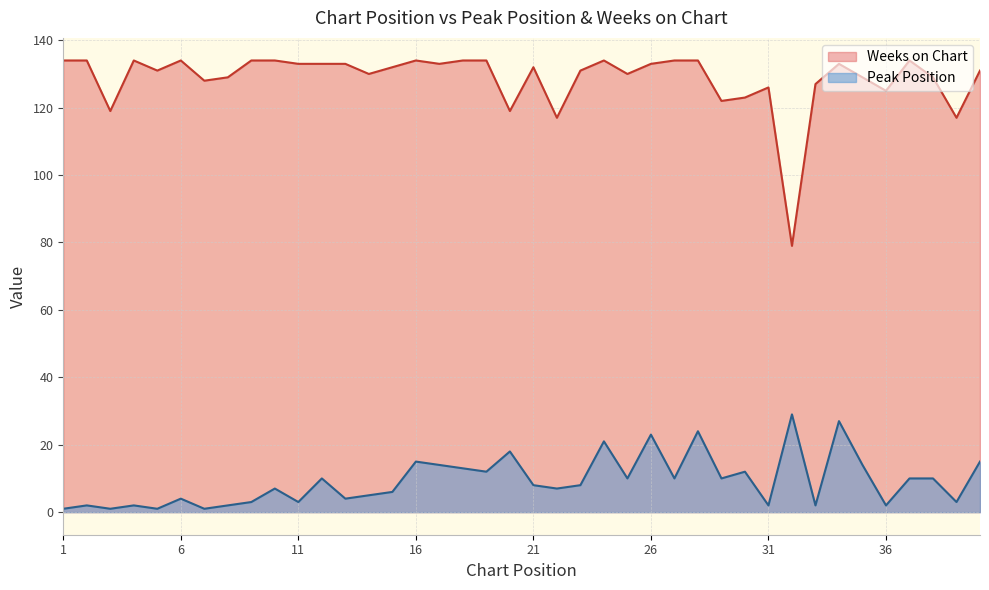

How many interior local valleys does the Weeks on Chart series have?

12